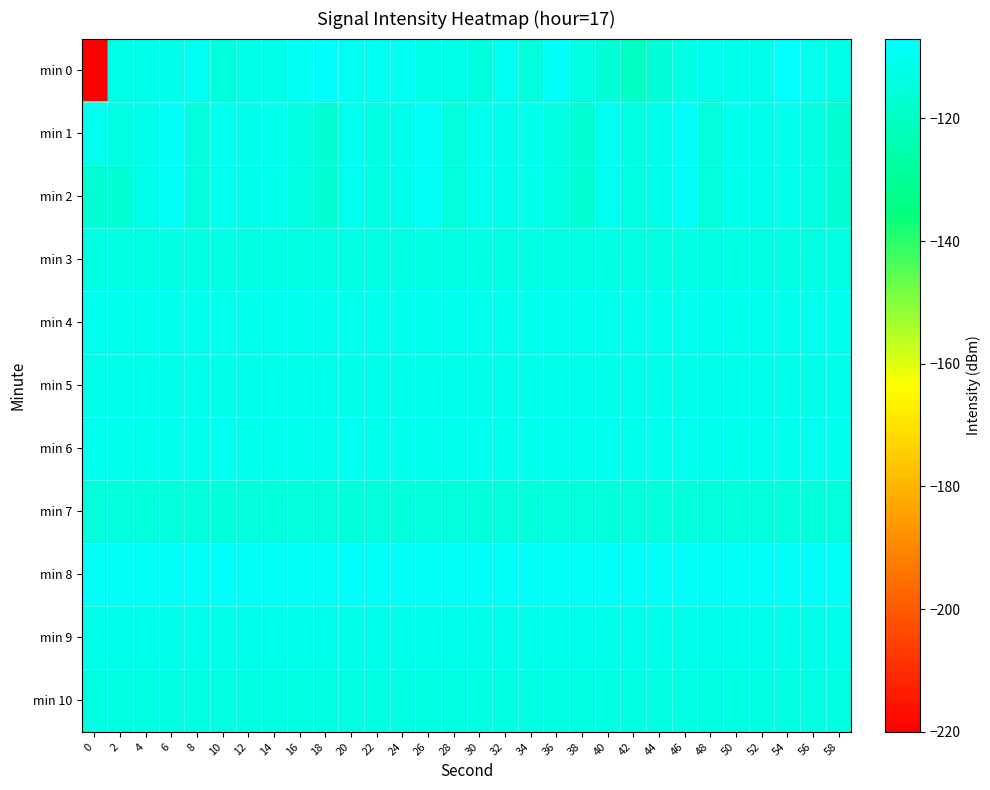

What is the difference between the highest and lowest values at 40?

7.5